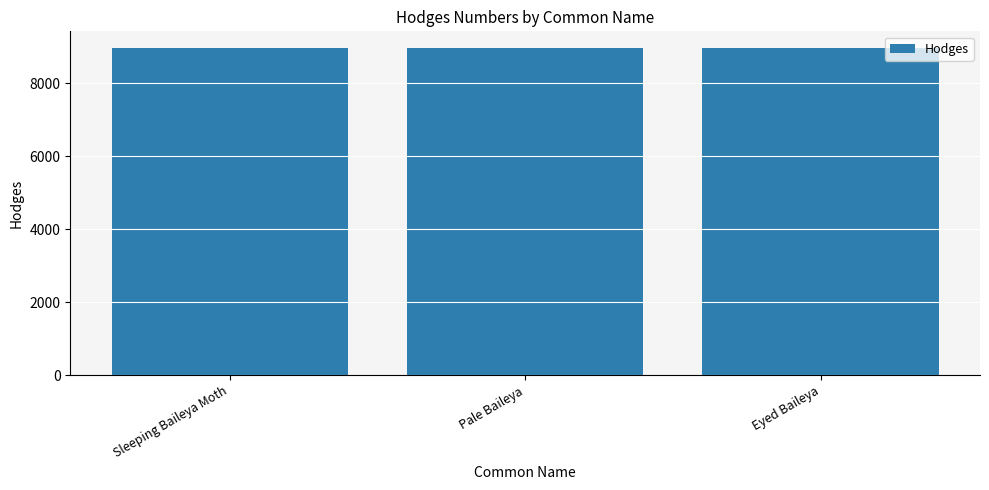

What is the label of the 3rd bar from the left?

Eyed Baileya